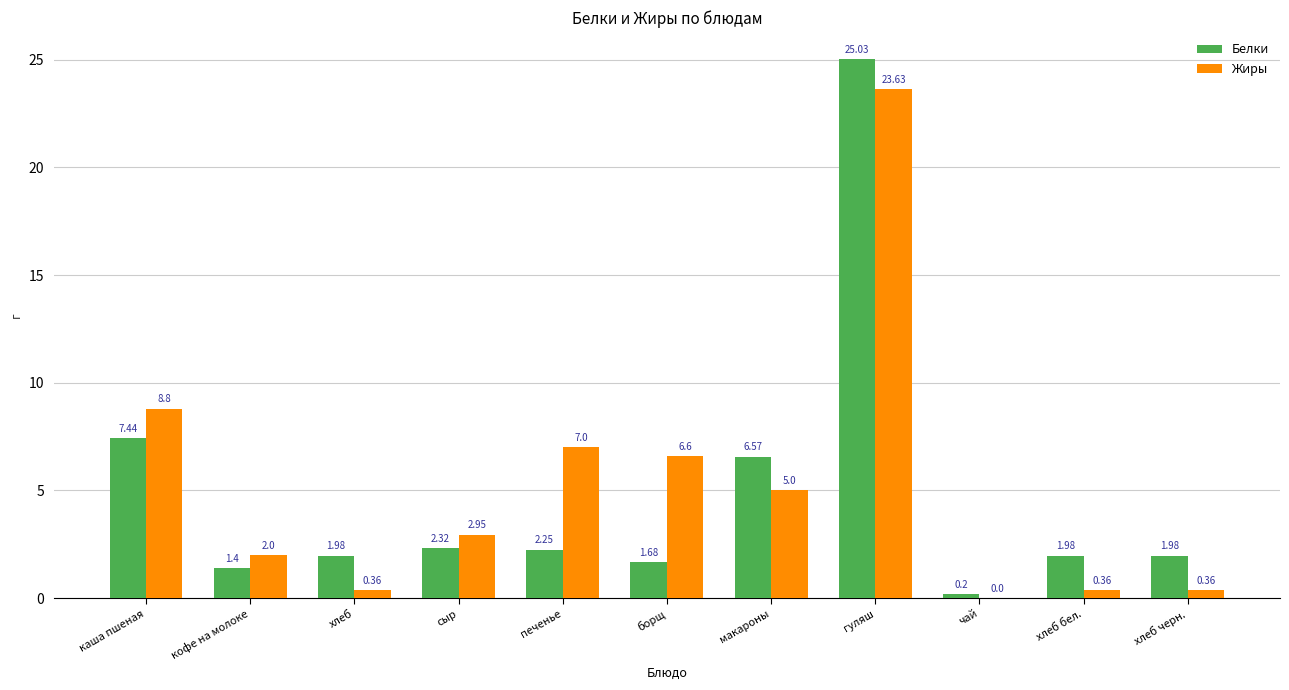

How many categories are shown in the chart?

11